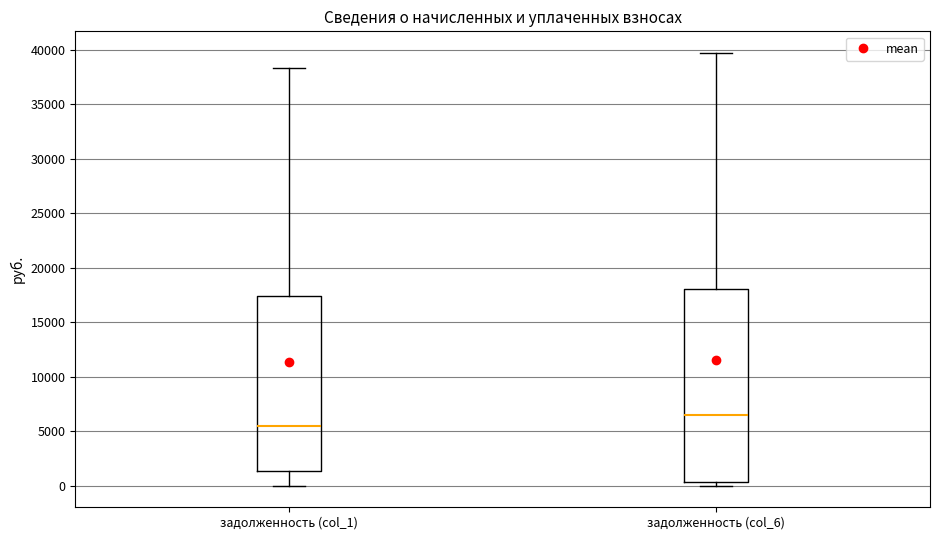

Reading left to right, read every box against the y-axis: the position of its median line, the range the box covers, and the ends of its whiskers. The values are not printed on the chart, so give them approximately, as read against the axis.

задолженность (col_1): median 5500, box 1500 to 17500, whiskers 0 to 38500
задолженность (col_6): median 6500, box 500 to 18000, whiskers 0 to 39500